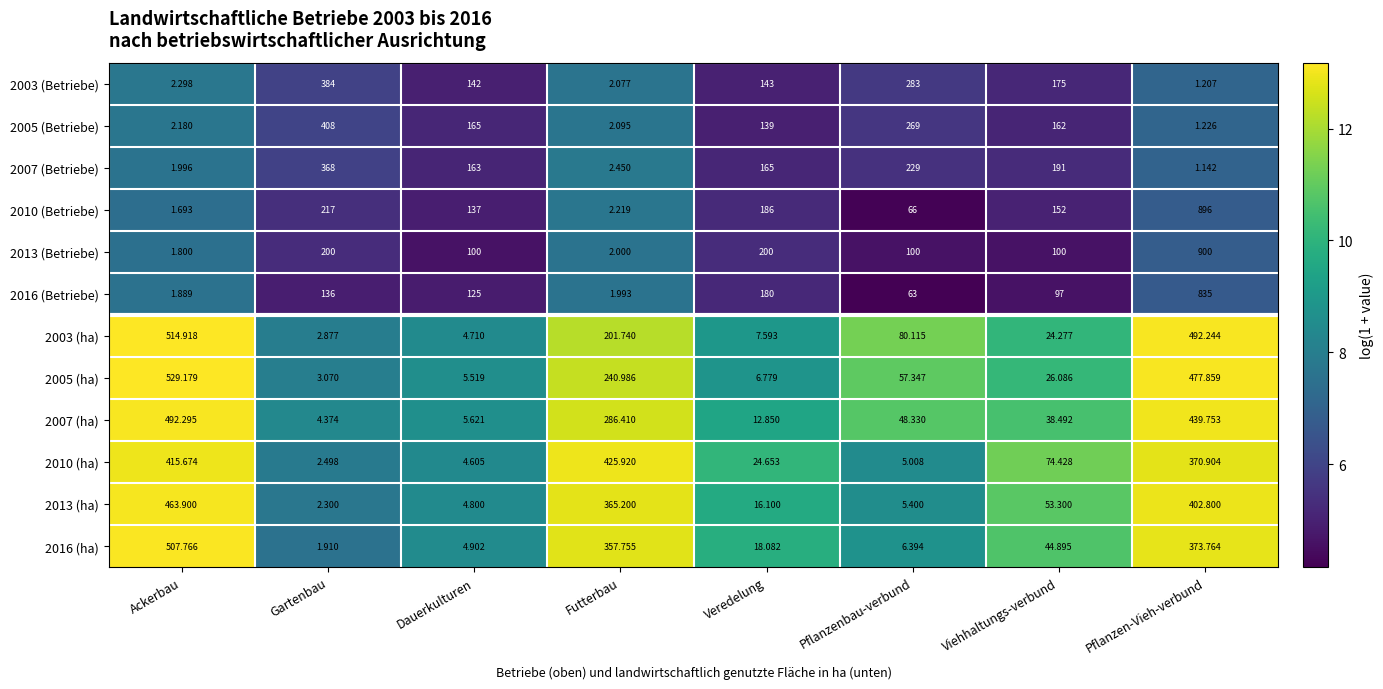

Which category has the lowest value across all series?

Pflanzen-Vieh-verbund